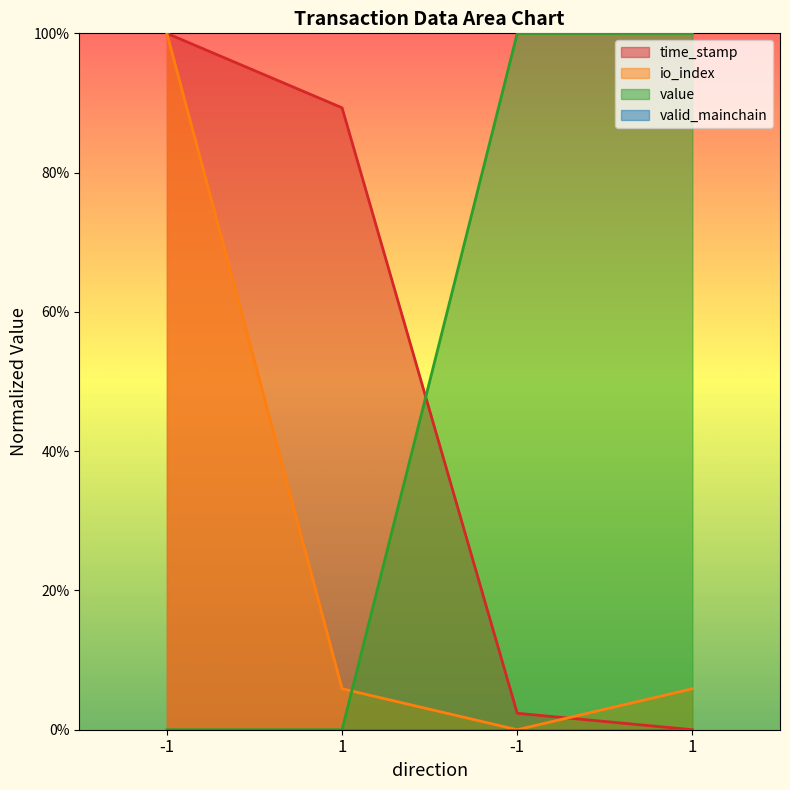

What is the average value of the io_index series?

0.3